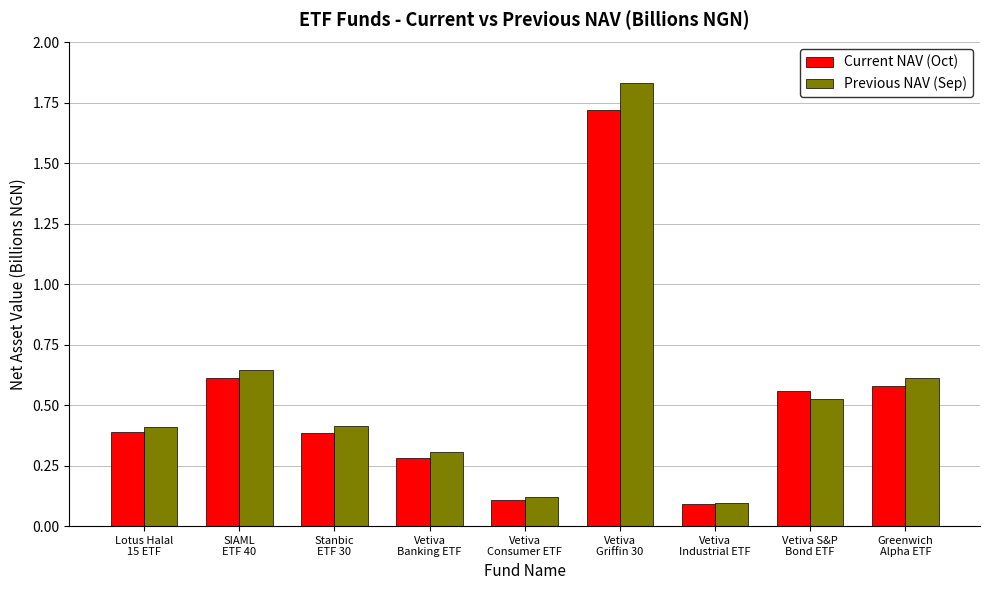

At which category is the sum across all series the highest?

Vetiva
Griffin 30